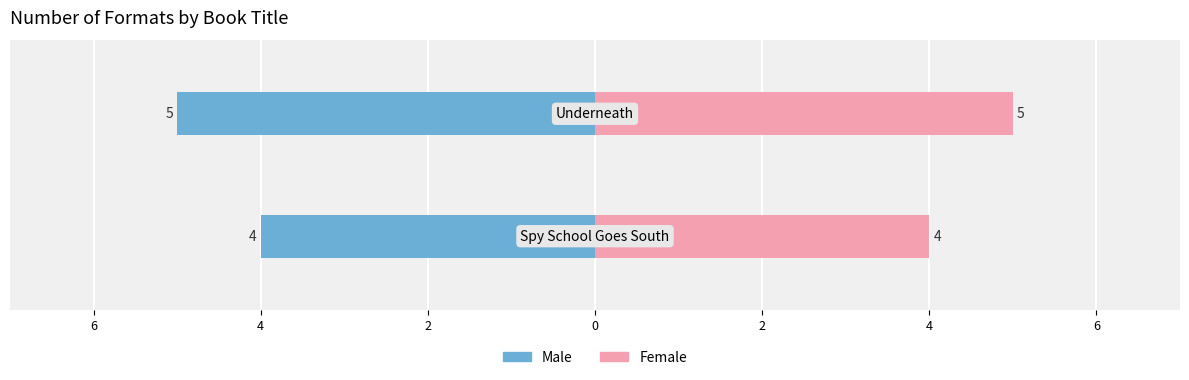

How many categories are shown in the chart?

2